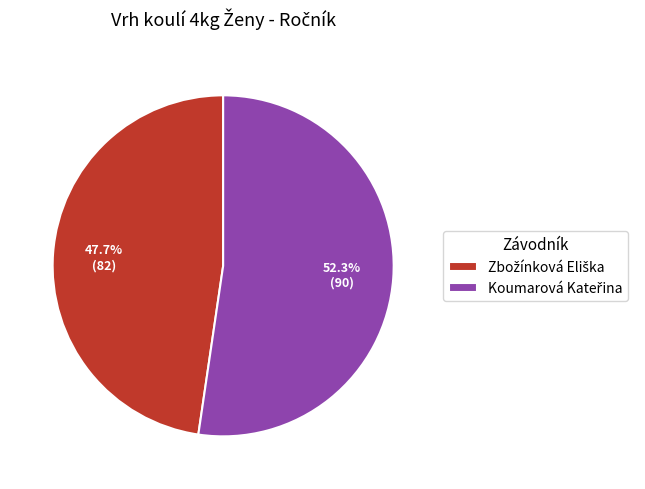

Does any single category account for the majority?

Yes